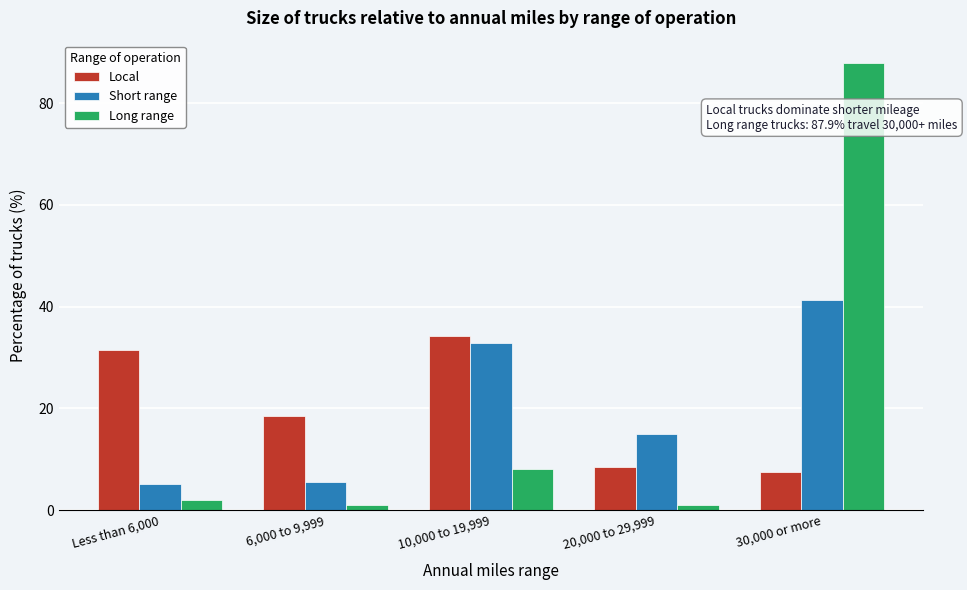

Reading left to right, what are all the values shown in this chart?

Local: 31.5	18.5	34.2	8.4	7.4
Short range: 5.1	5.6	32.9	15.0	41.4
Long range: 2.0	1.0	8.1	1.0	87.9